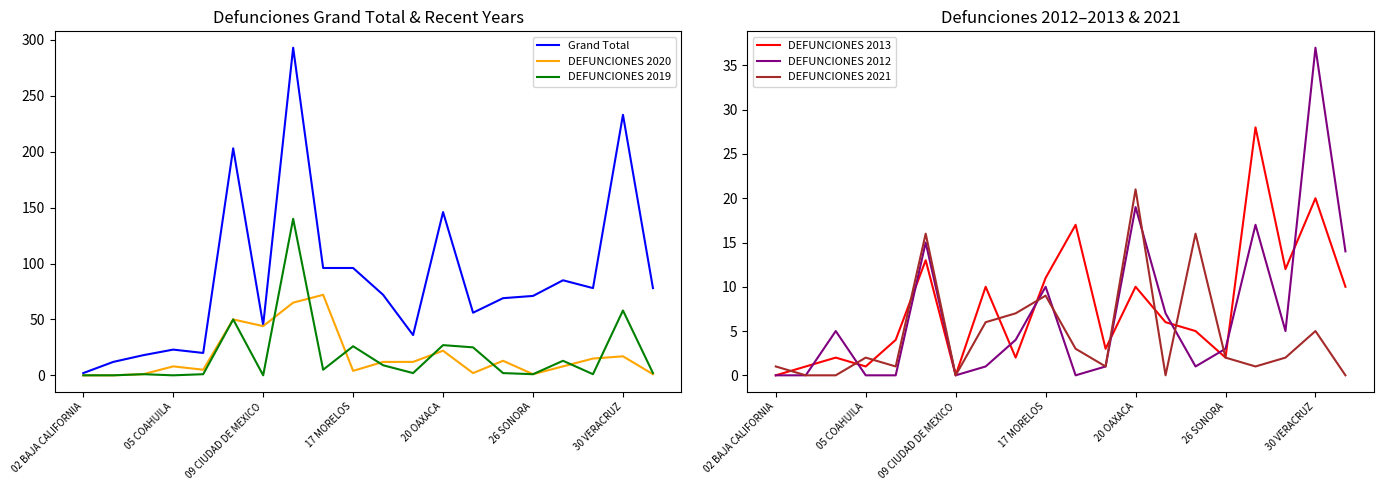

Which category has the lowest value in the Grand Total series?

02 BAJA CALIFORNIA